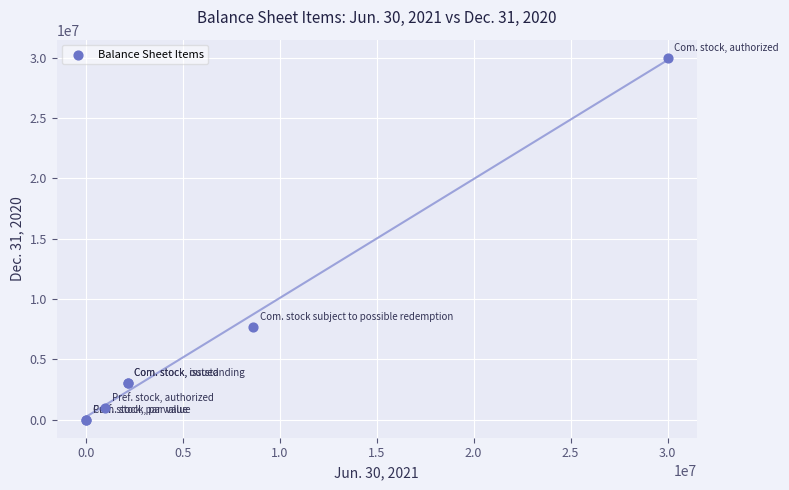

What Y value in the scatter plot is closest to 15000000?

7708072.0